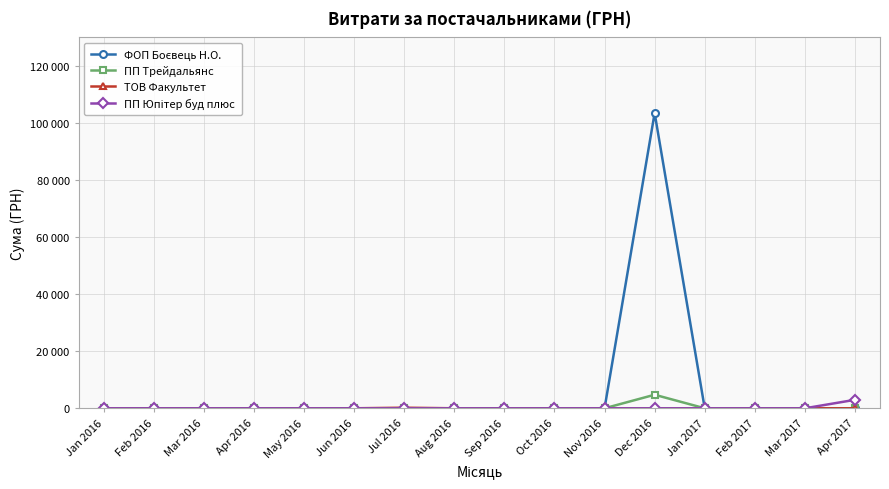

In ТОВ Факультет, how many points are higher than both neighbors (excluding endpoints)?

1